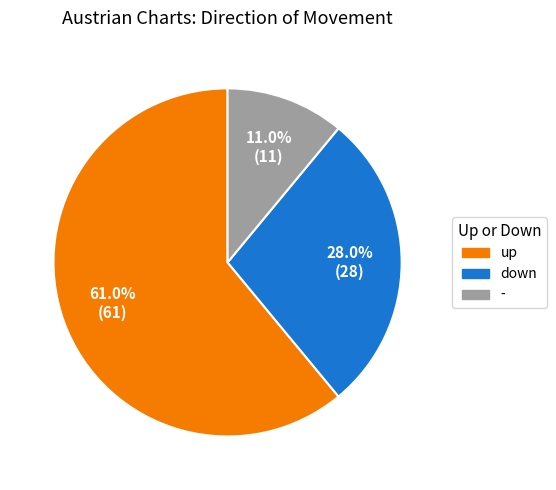

To the nearest percent, what is the average slice percentage?

33%